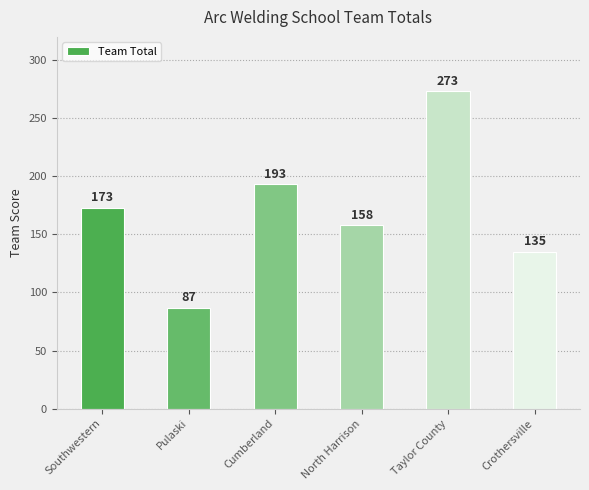

How many values are between 135 and 193?

4